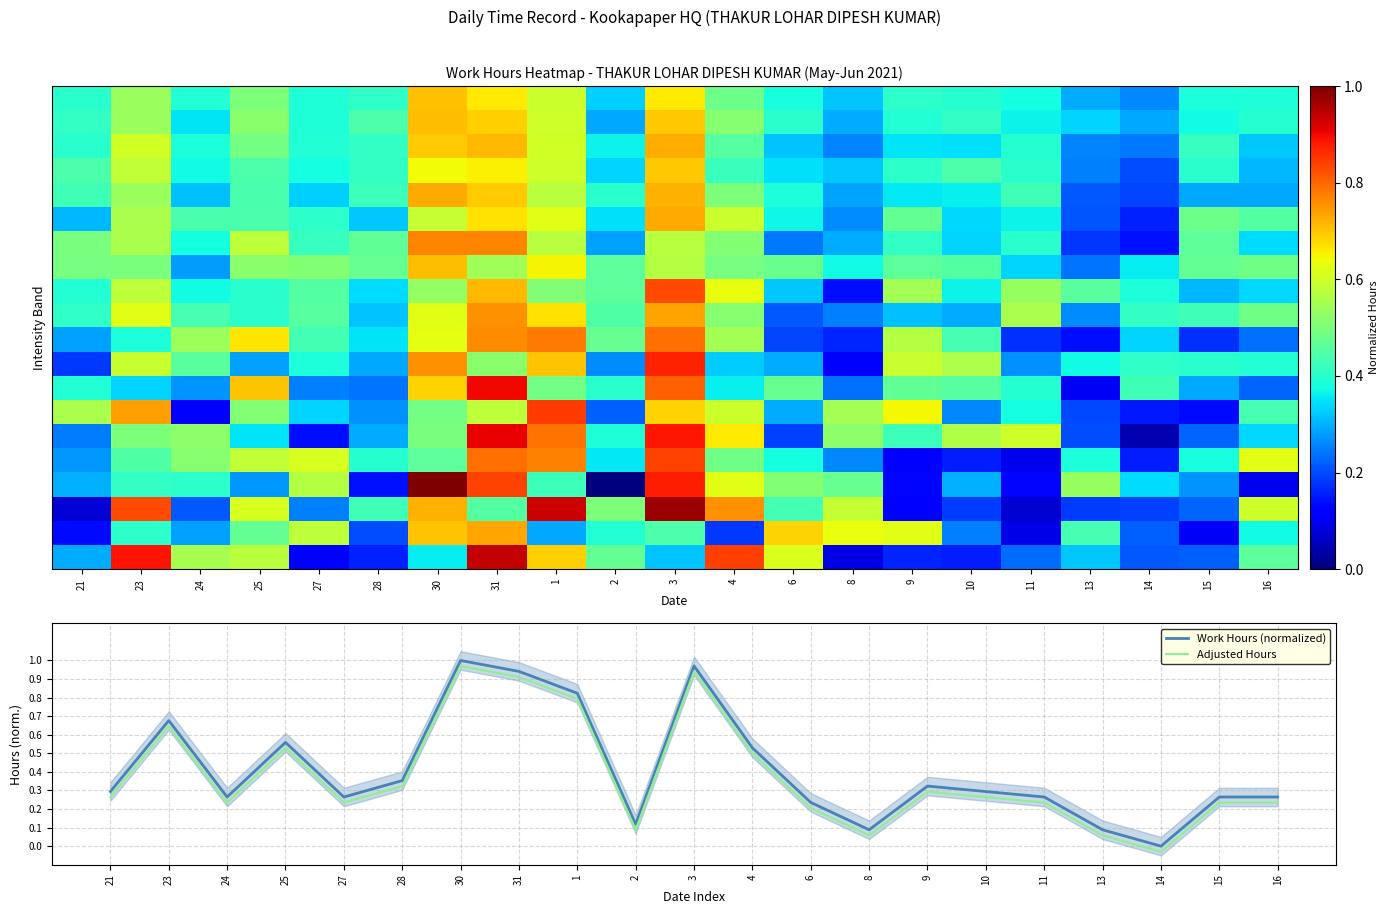

True or false: Adjusted Hours and Work Hours (normalized) intersect in this chart.

False